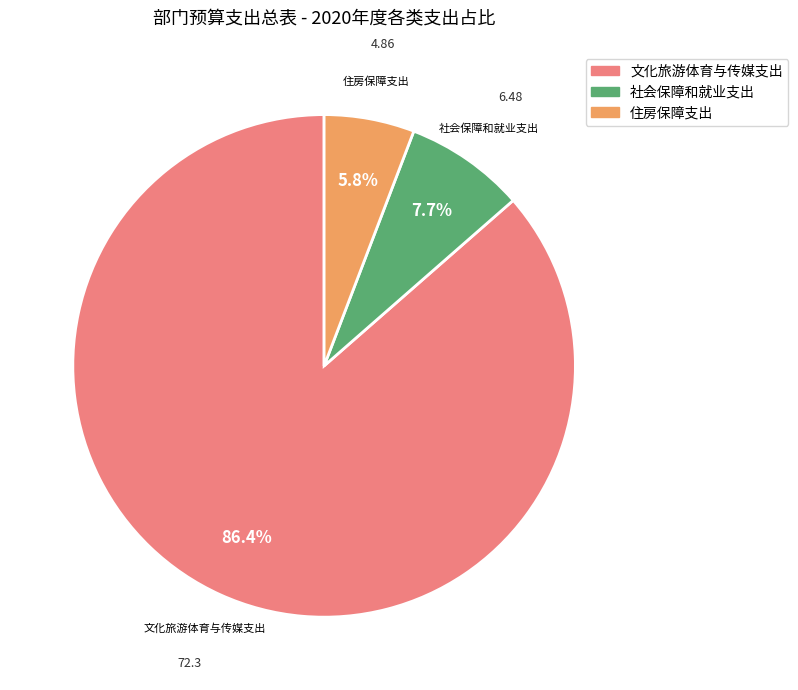

Which category has the smallest portion of the pie?

住房保障支出